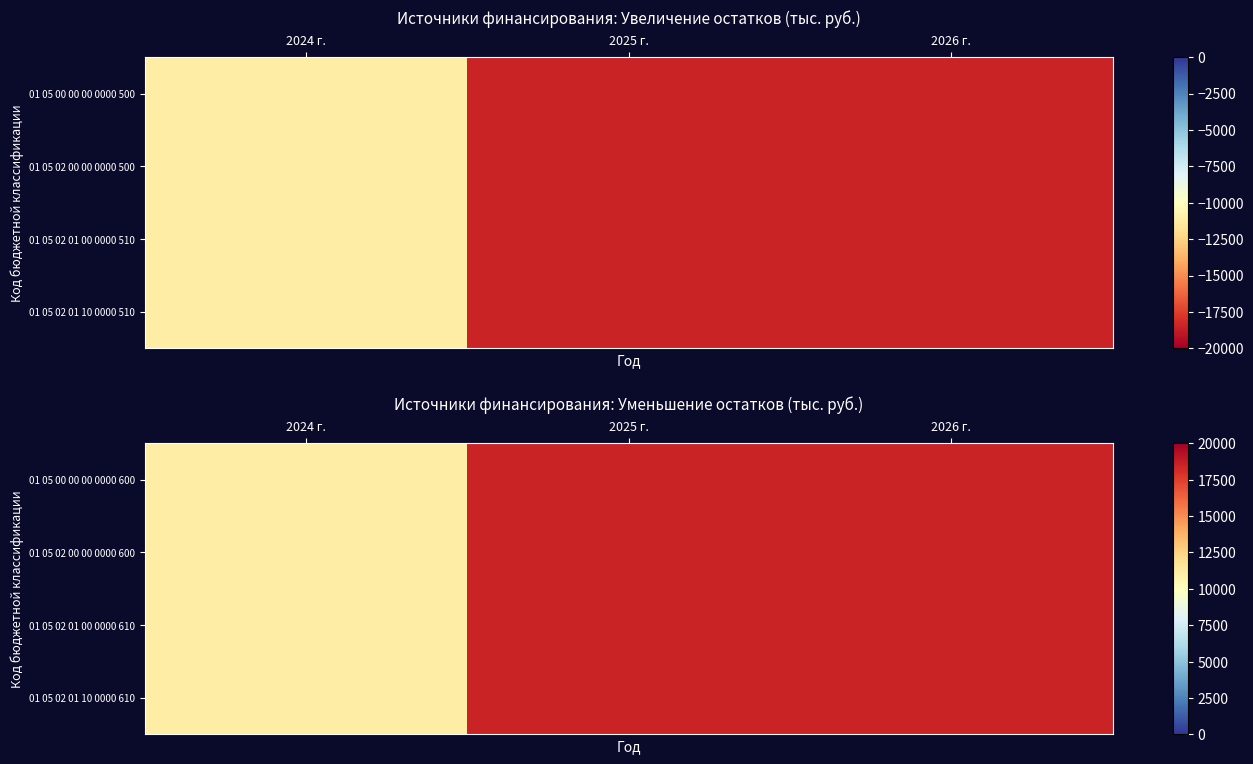

At which label does 01 05 00 00 00 0000 600 reach its minimum?

2024 г.